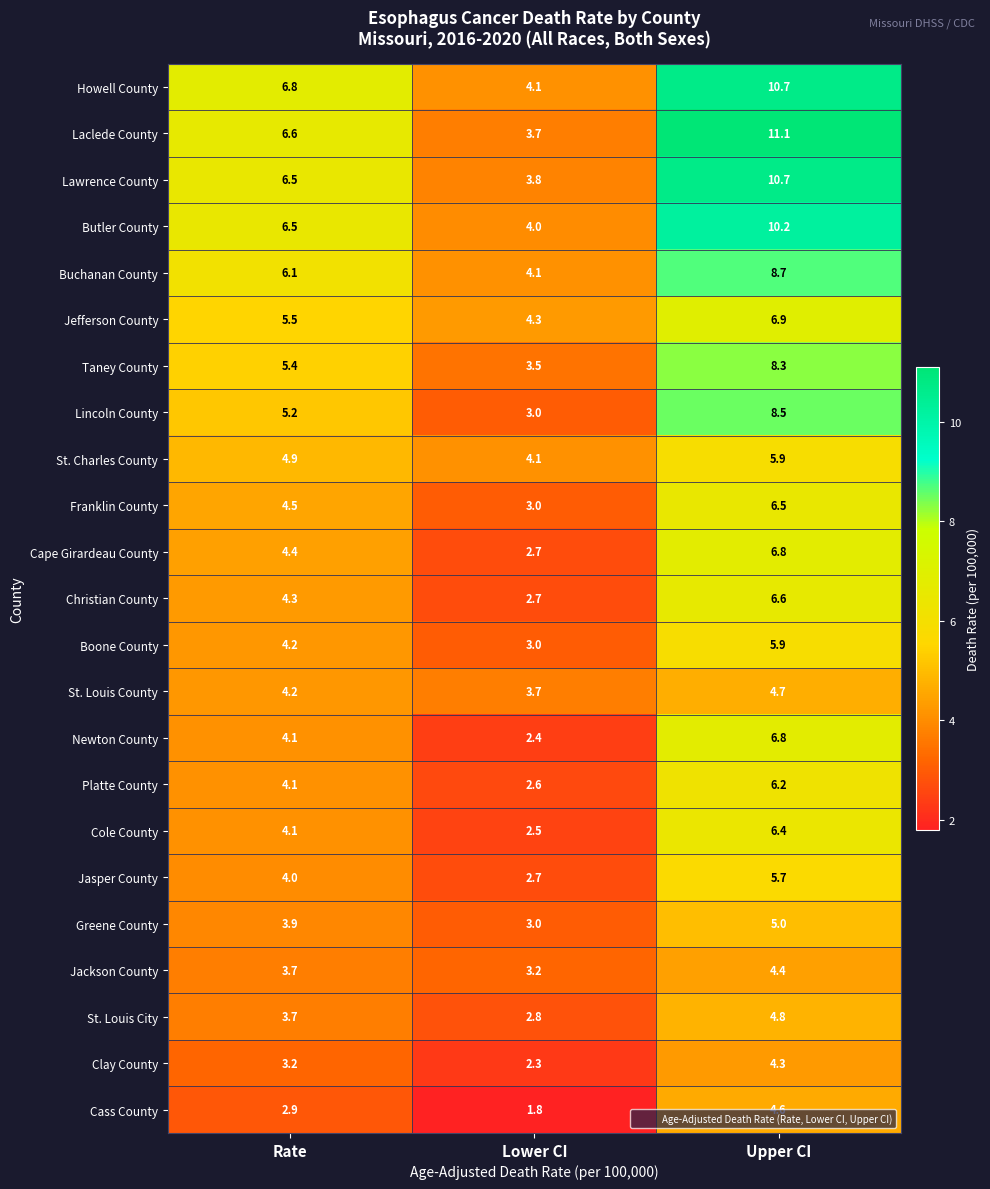

What is the sum of all Laclede County values?

21.4